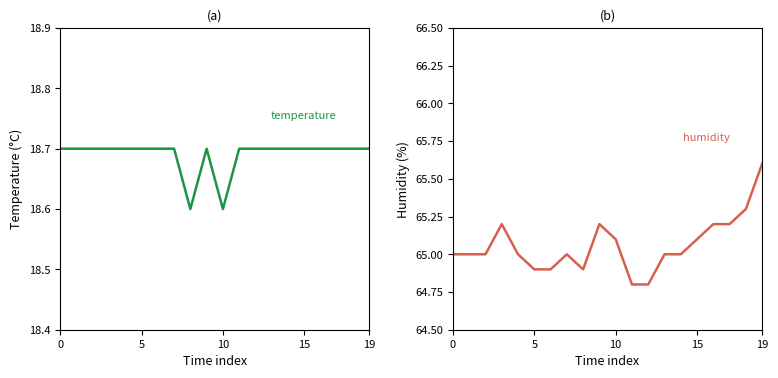

Reading right to left, list all the values displayed in this chart.

temperature: 18.7	18.7	18.7	18.7	18.7	18.7	18.7	18.7	18.7	18.6	18.7	18.6	18.7	18.7	18.7	18.7	18.7	18.7	18.7	18.7
humidity: 65.6	65.3	65.2	65.2	65.1	65.0	65.0	64.8	64.8	65.1	65.2	64.9	65.0	64.9	64.9	65.0	65.2	65.0	65.0	65.0